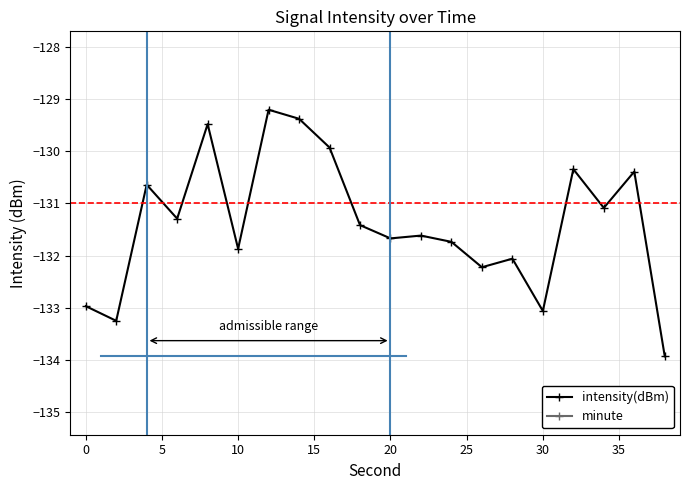

At how many categories does at least one series exceed -199?

20